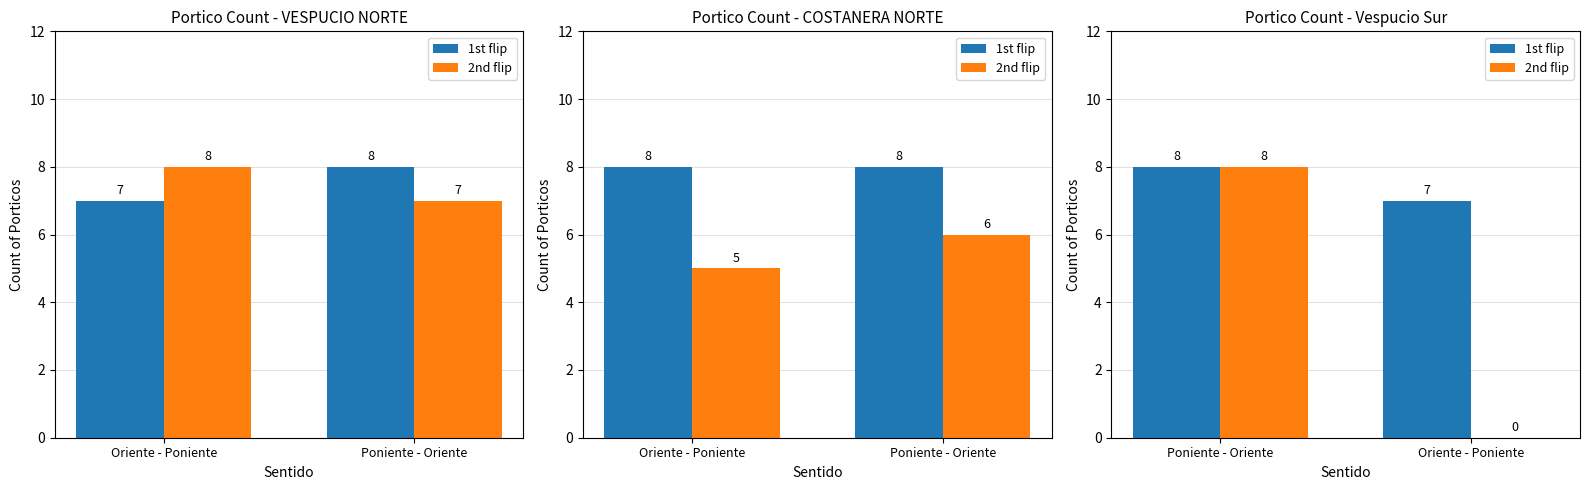

At which category is the sum across all series the highest?

Poniente - Oriente